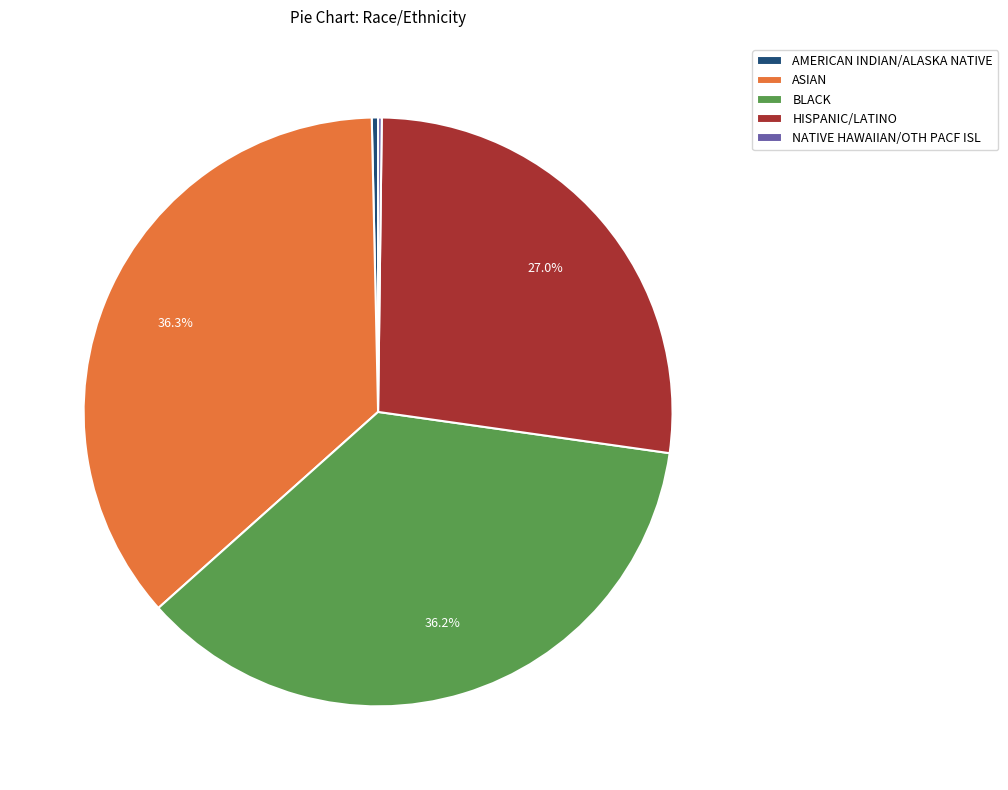

Between BLACK and HISPANIC/LATINO, which is larger?

BLACK